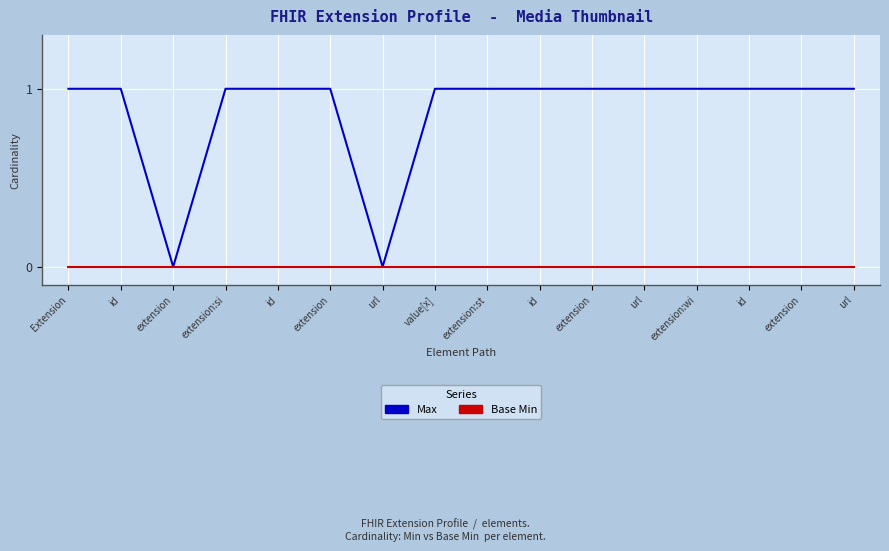

What are all the series names shown in the legend?

Max, Base Min